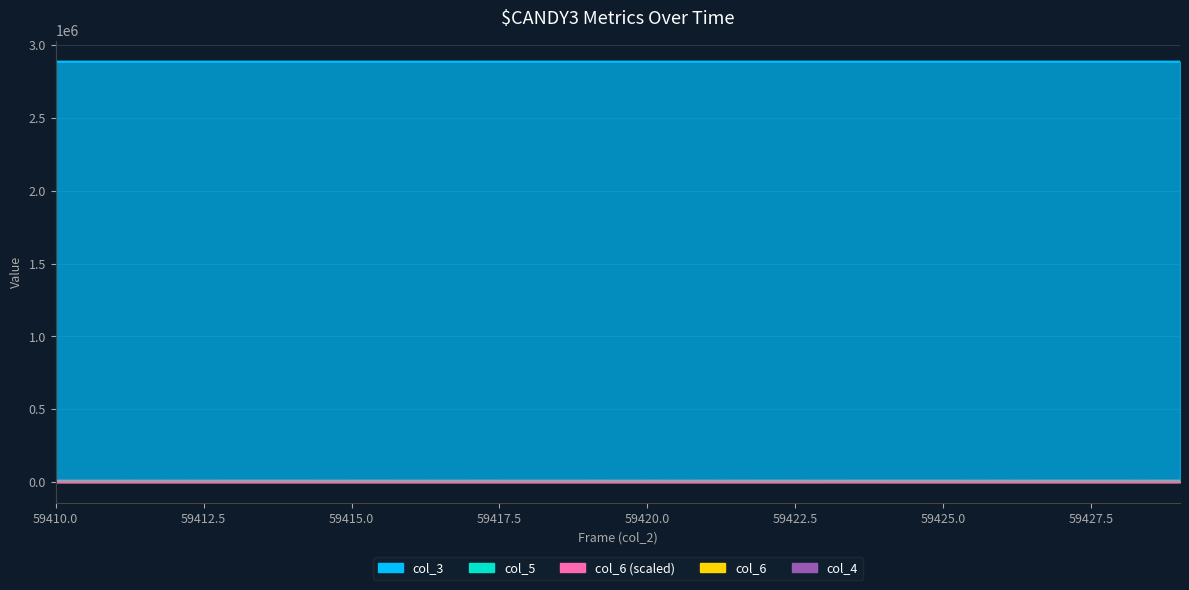

True or false: col_4 and col_2 cross at least once.

False